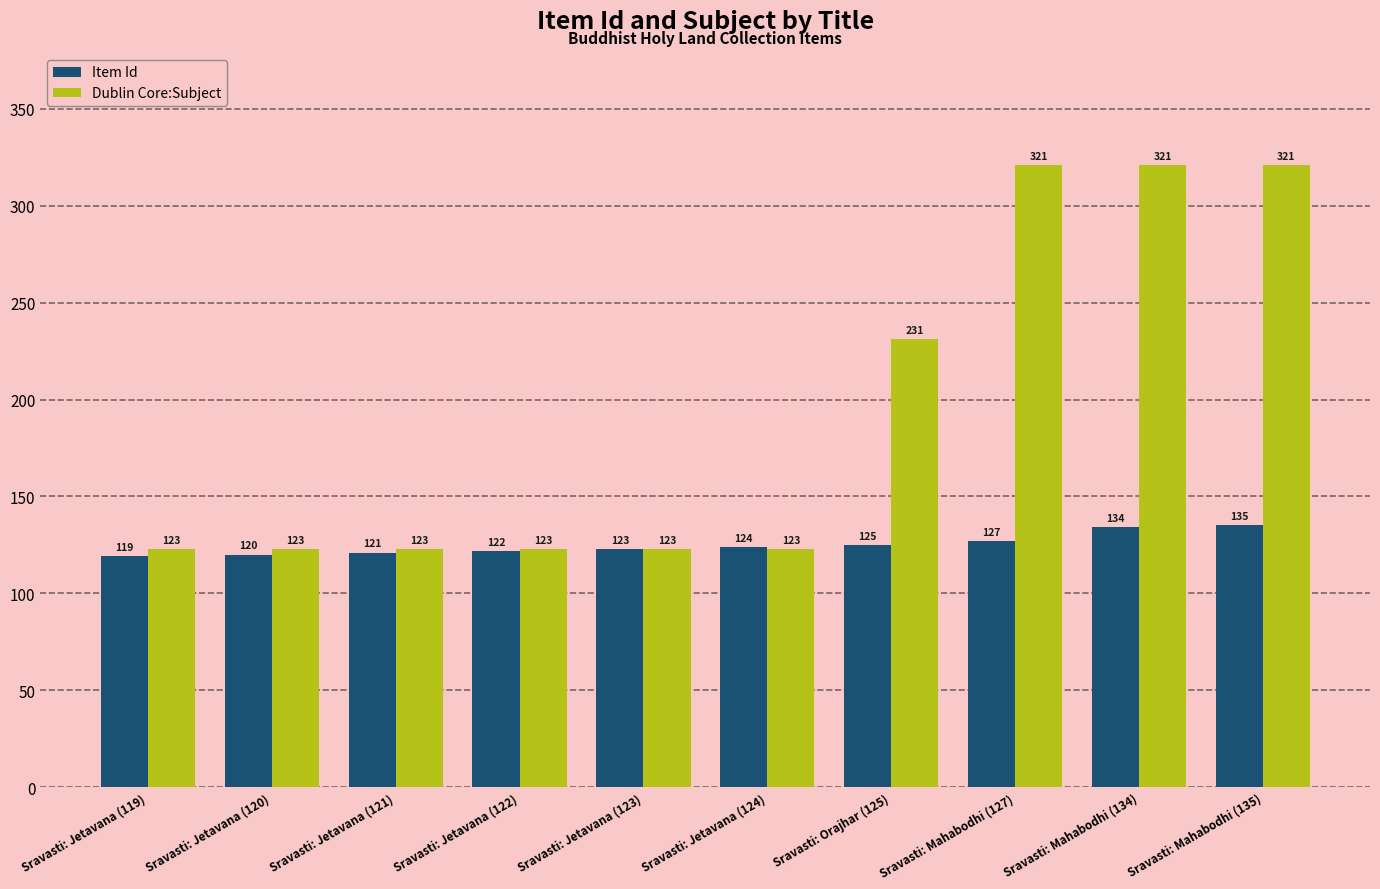

Which series has the largest range (max minus min)?

Dublin Core:Subject